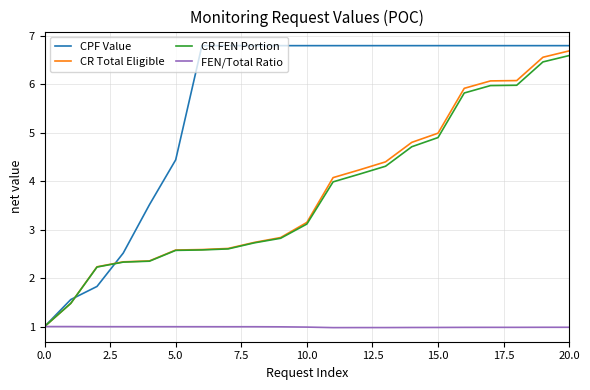

What is the minimum value shown in the chart?

1.0